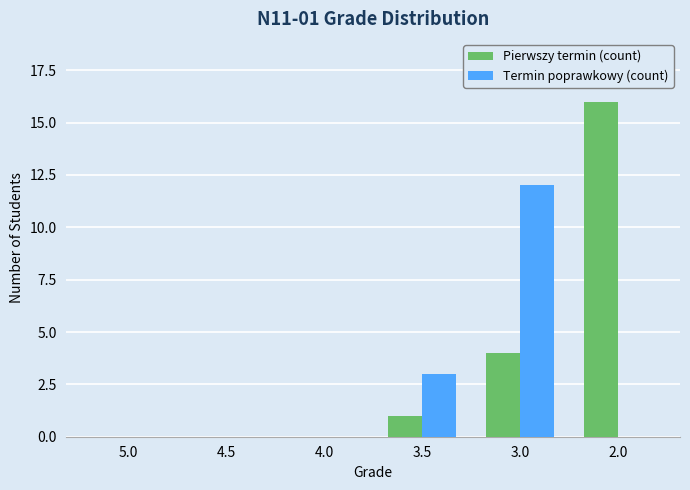

What are all the series names shown in the legend?

Pierwszy termin (count), Termin poprawkowy (count)